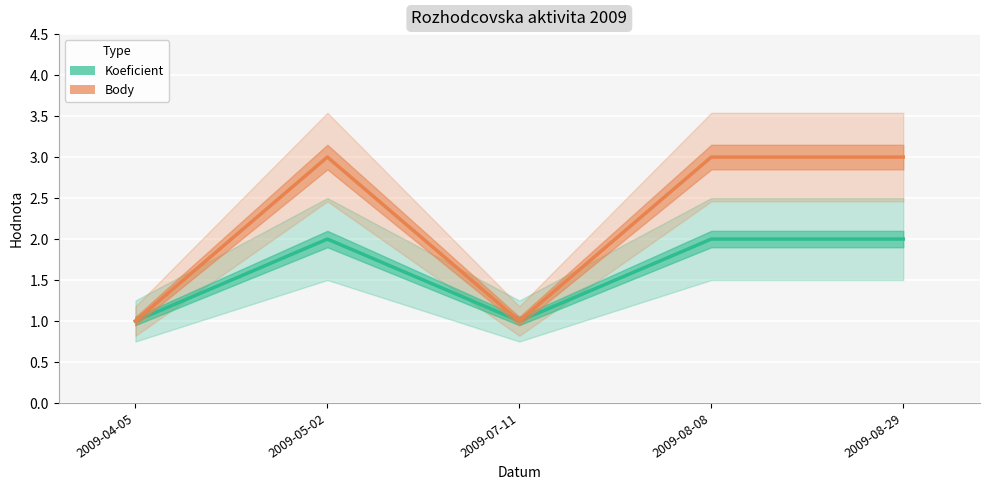

Which series has the largest total across all categories?

Body